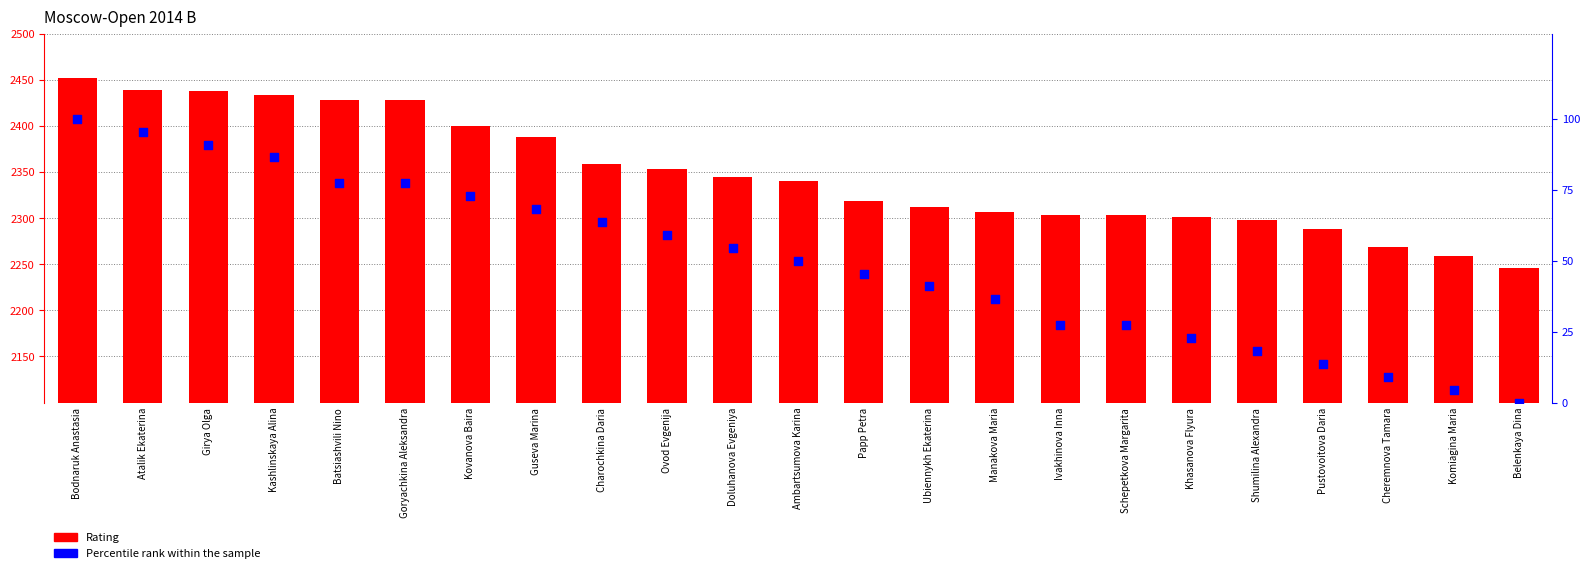

Which series reaches the maximum Y coordinate?

Rating